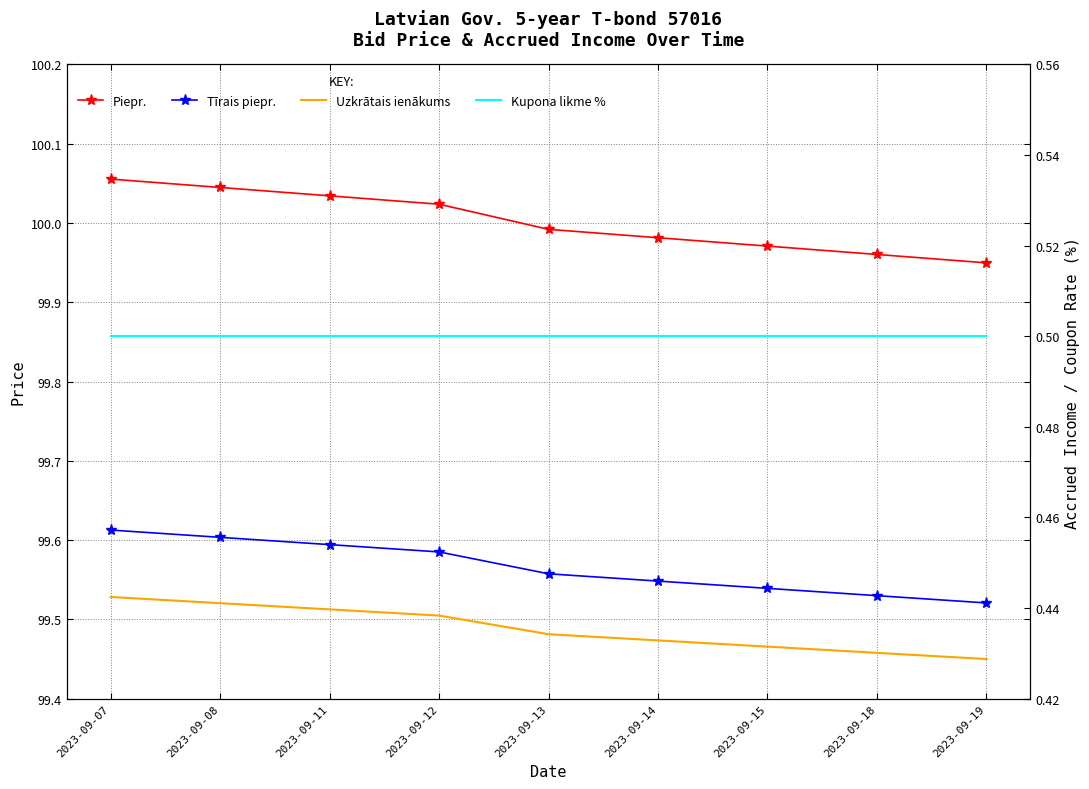

At which category is the sum across all series the highest?

2023-09-07